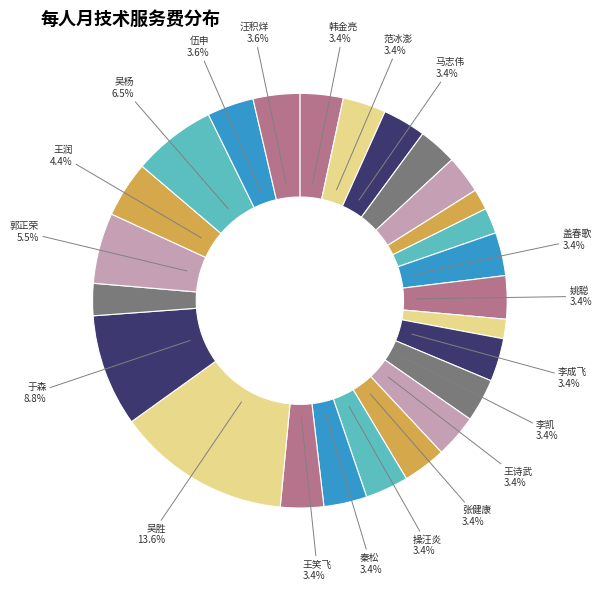

Is there any slice that represents more than half of the pie?

No